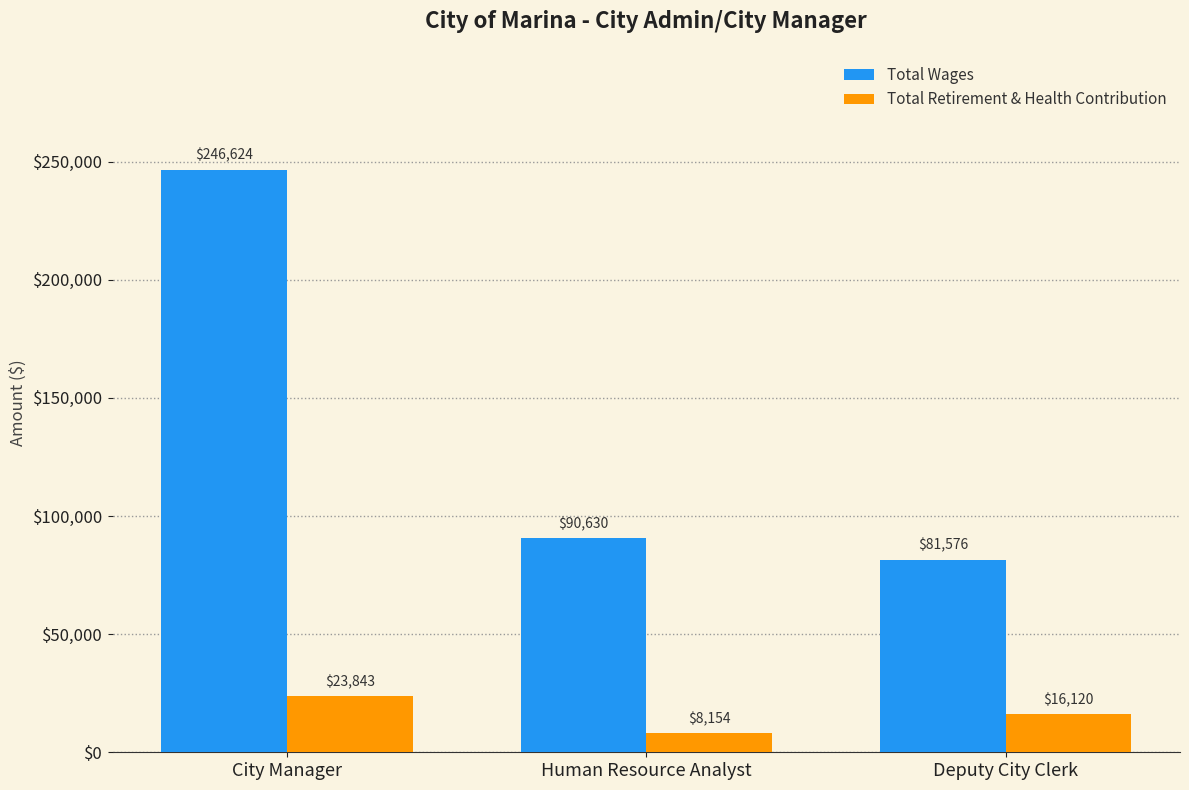

Are the bars horizontal?

No